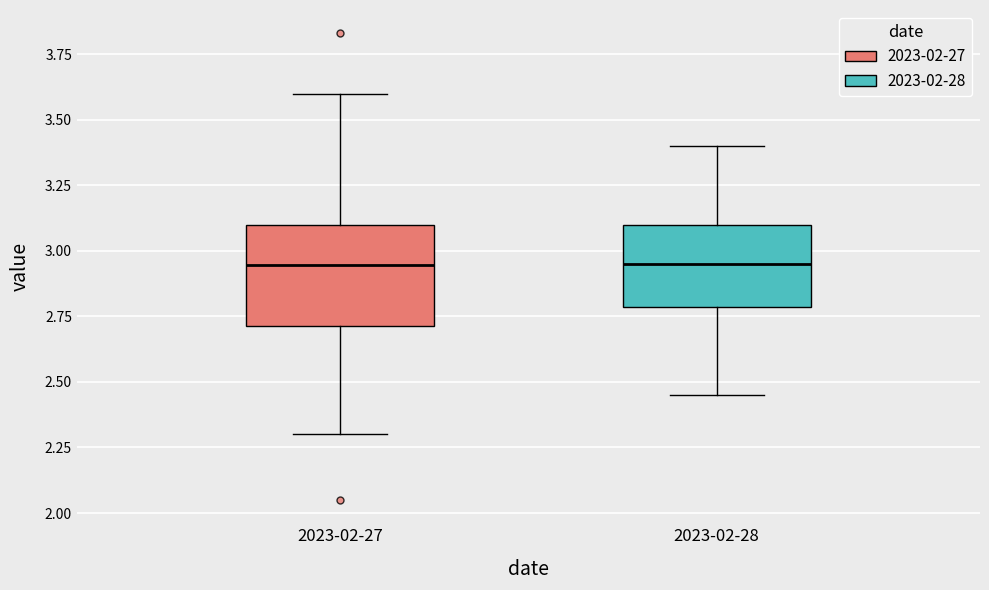

Reading left to right, read every box against the y-axis: the position of its median line, the range the box covers, and the ends of its whiskers. The values are not printed on the chart, so give them approximately, as read against the axis.

2023-02-27: median 2.95, box 2.70 to 3.10, whiskers 2.30 to 3.60
2023-02-28: median 2.95, box 2.80 to 3.10, whiskers 2.45 to 3.40